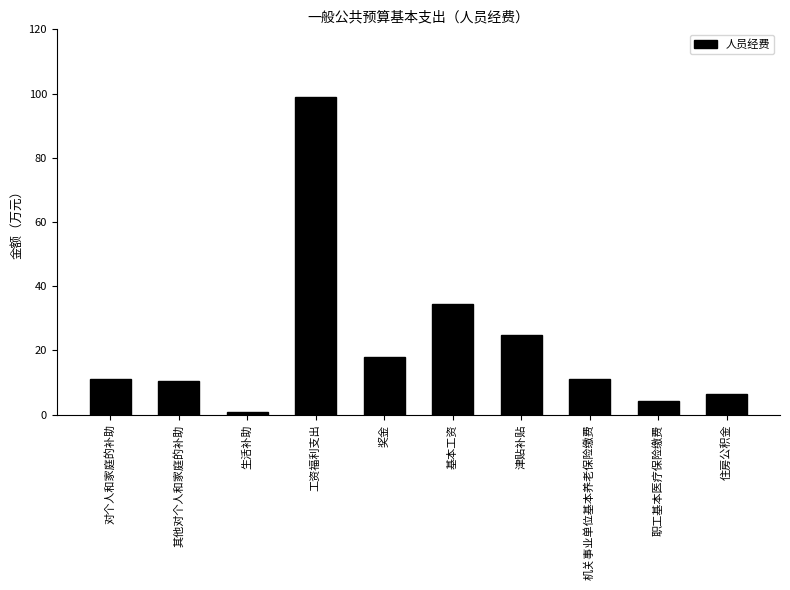

Which has a higher value, 生活补助 or 工资福利支出?

工资福利支出